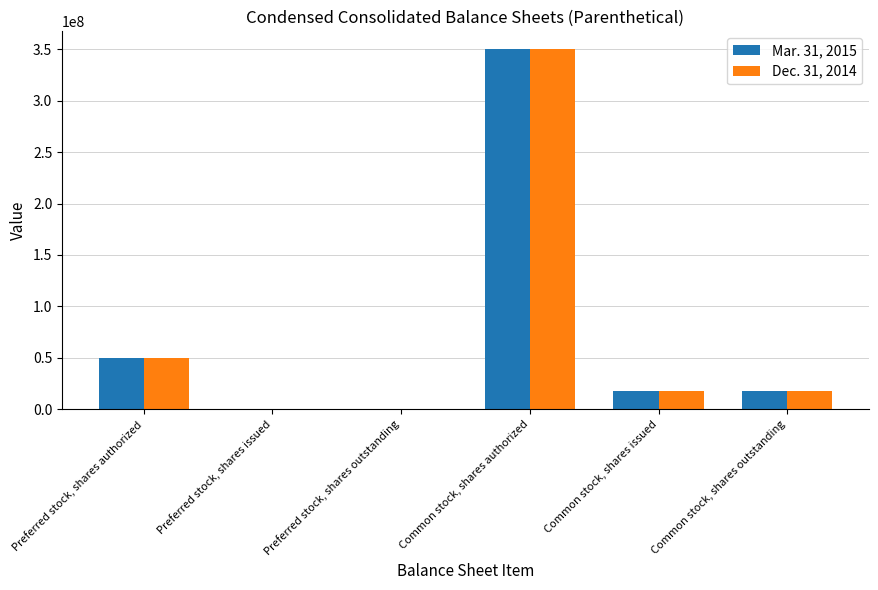

True or false: Dec. 31, 2014 has a value of 0 at Preferred stock, shares issued.

True